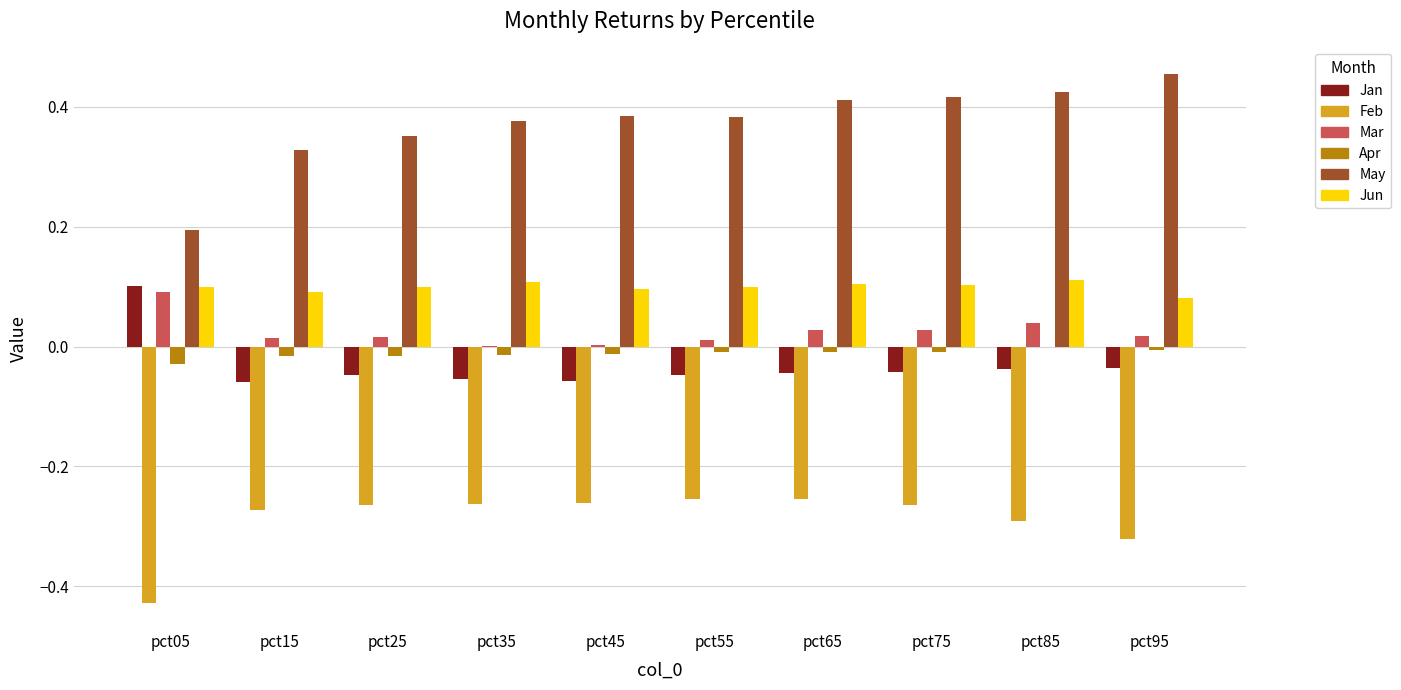

Is the value of Mar at pct55 greater than the value of Apr at pct05?

Yes